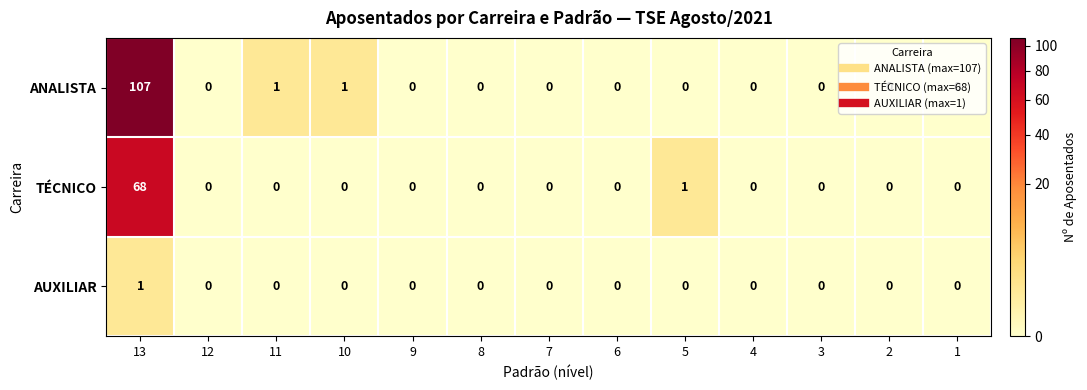

How many distinct data groups are displayed?

3